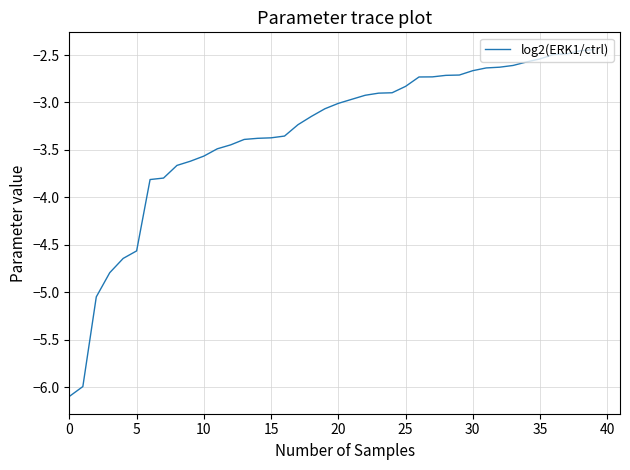

What is the minimum value shown in the chart?

-6.1